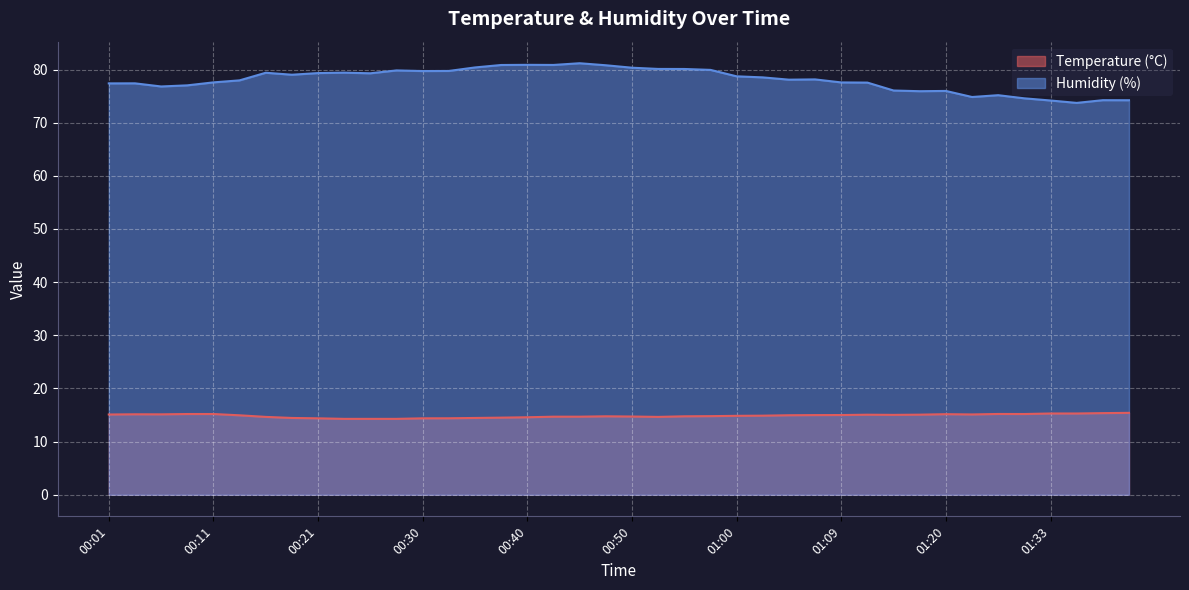

Count the number of categories in the chart.

40